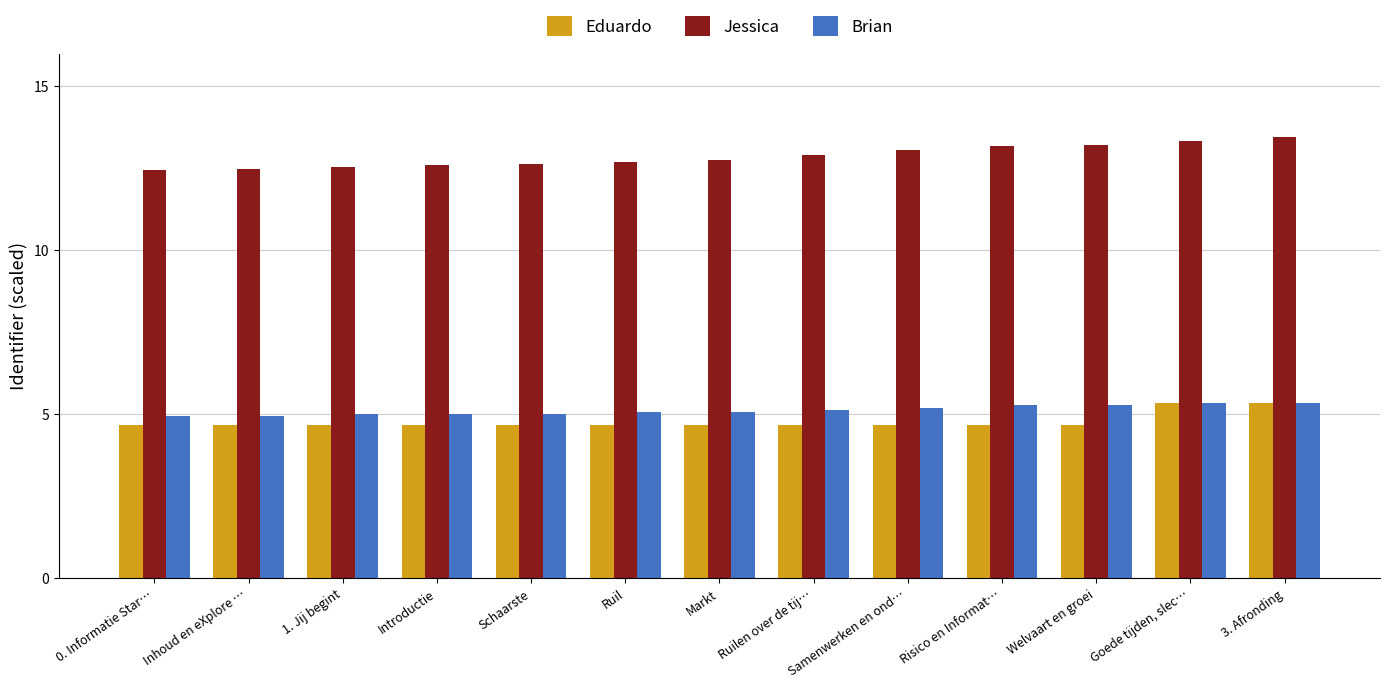

What is the label of the 12th bar from the left?

Goede tijden, slec…